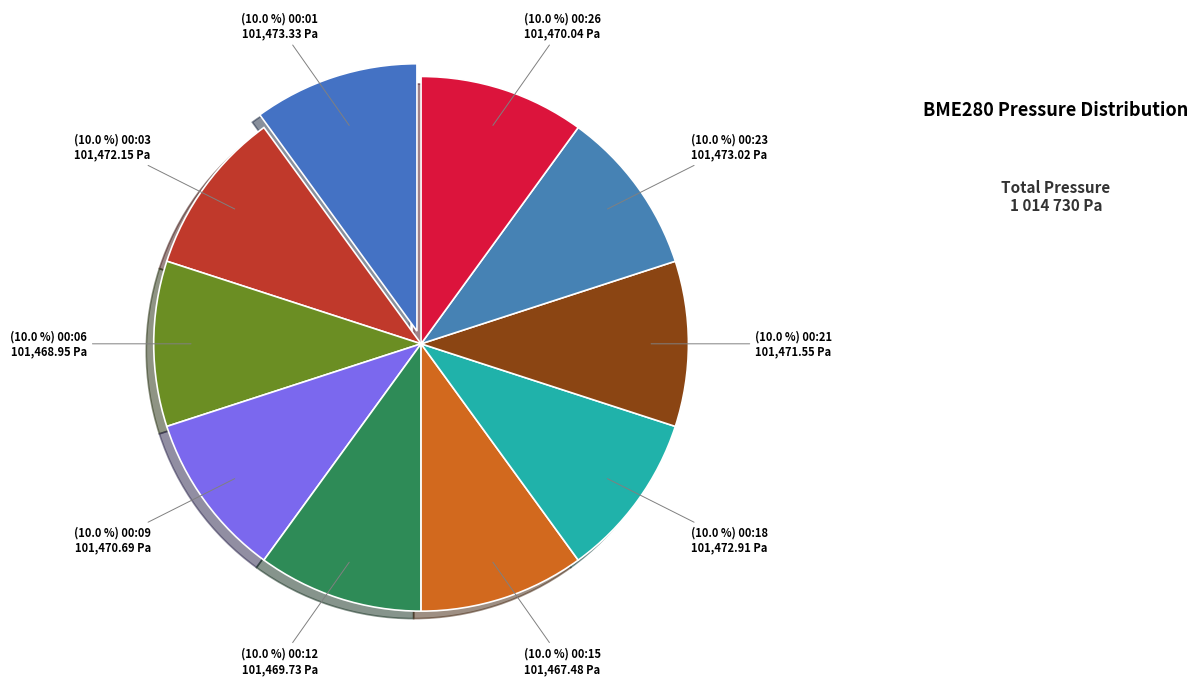

Which slice is the smallest?

00:15